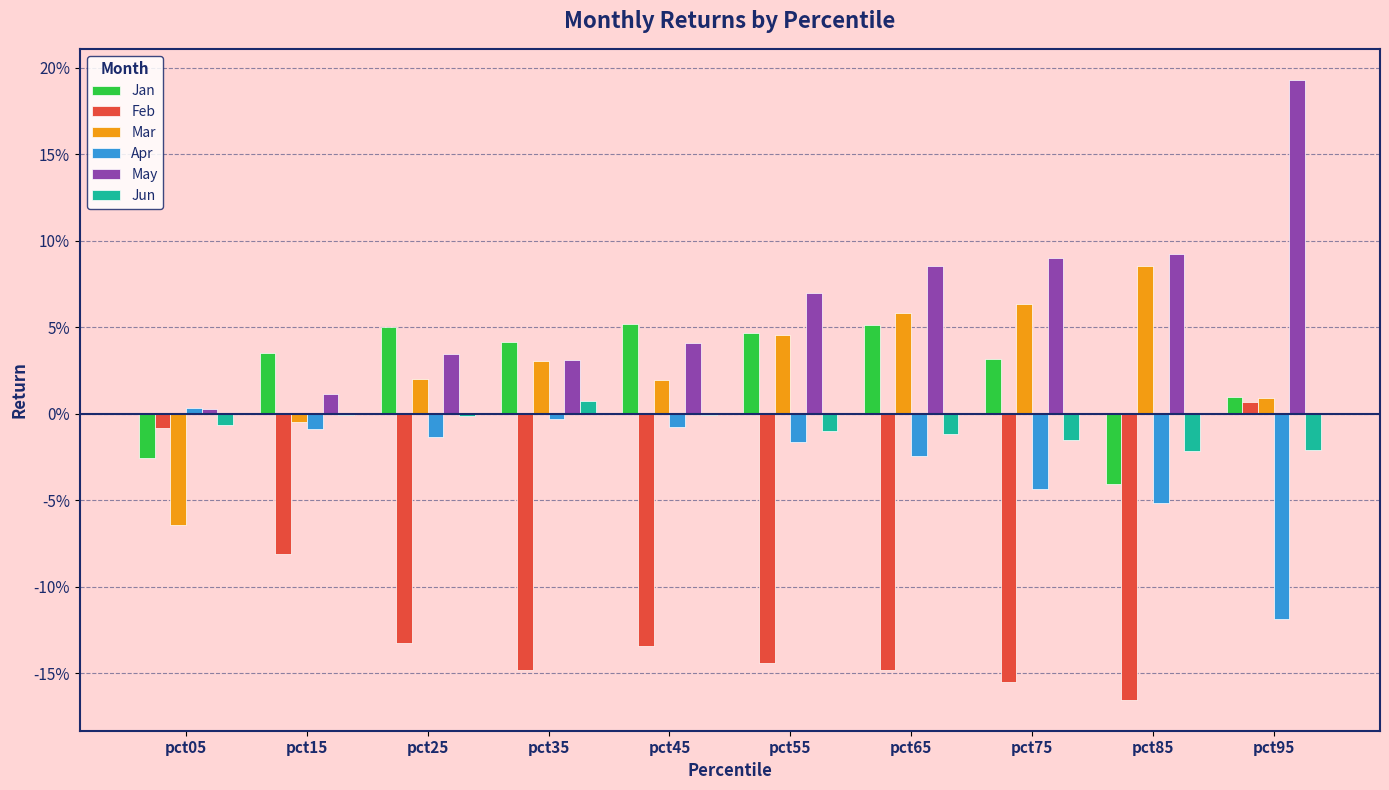

Are the bars horizontal?

No